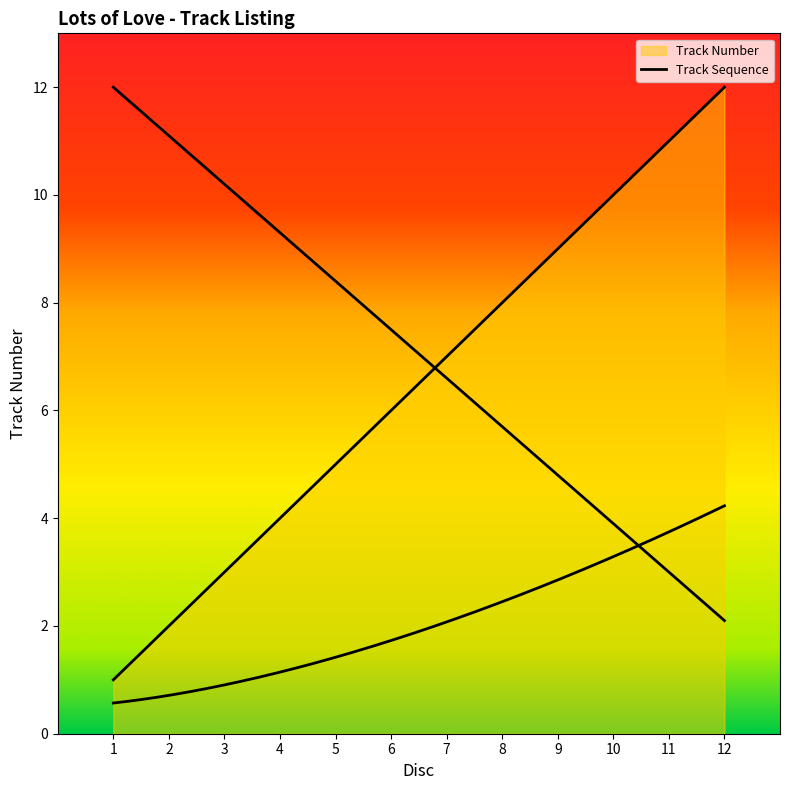

Reading left to right, list all the values displayed in this chart.

1=1	2=2	3=3	4=4	5=5	6=6	7=7	8=8	9=9	10=10	11=11	12=12